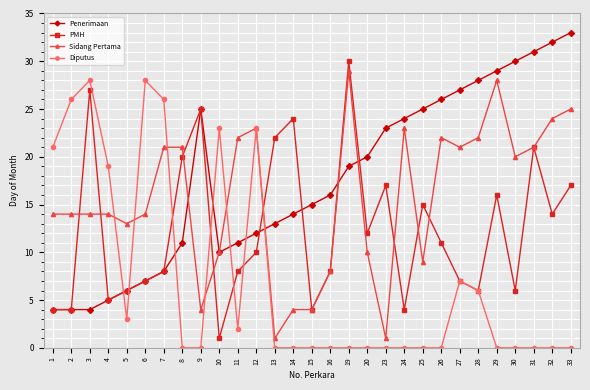

In PMH, how many points are higher than both neighbors (excluding endpoints)?

8